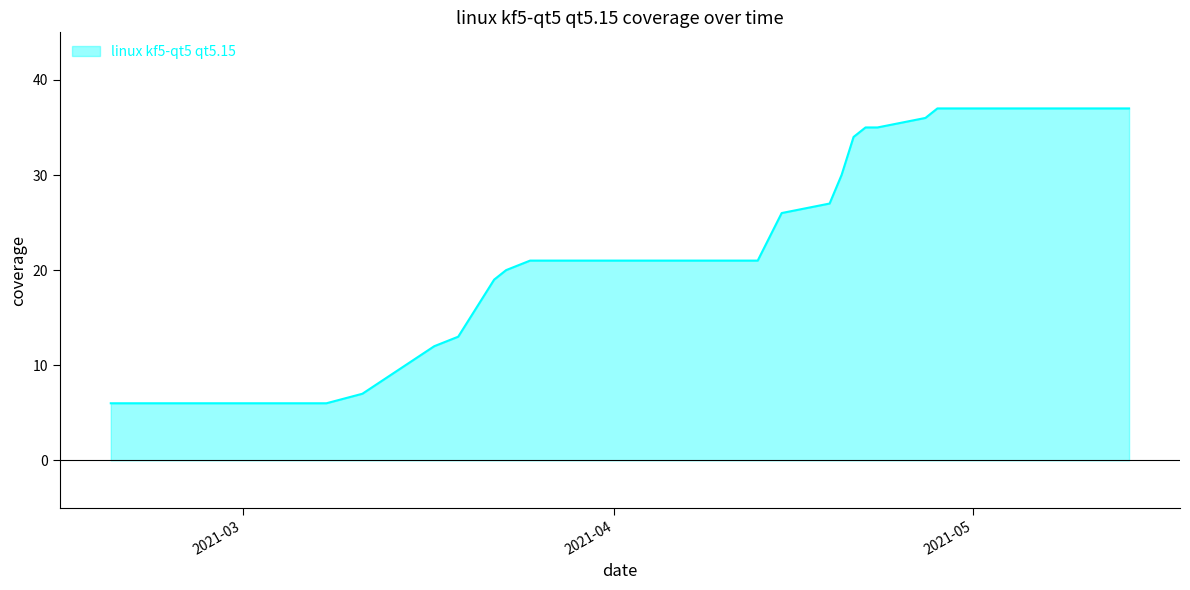

What is the difference between the maximum and minimum values?

31